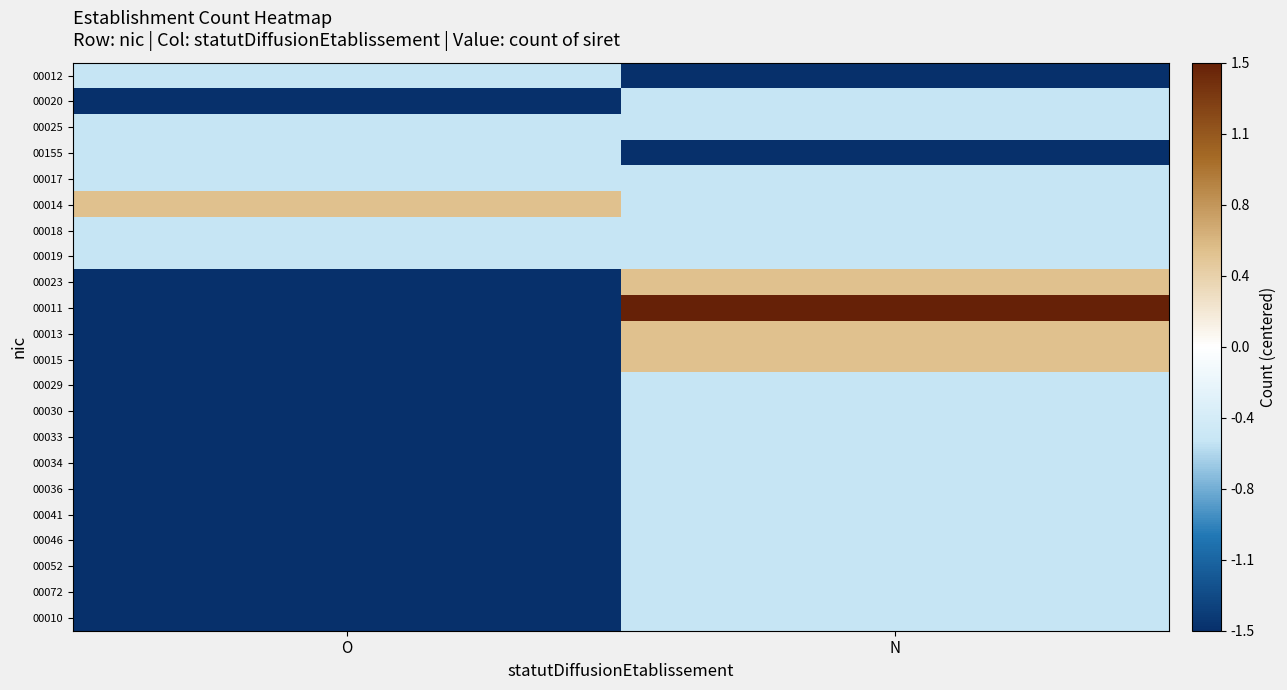

How many categories are shown in the chart?

2